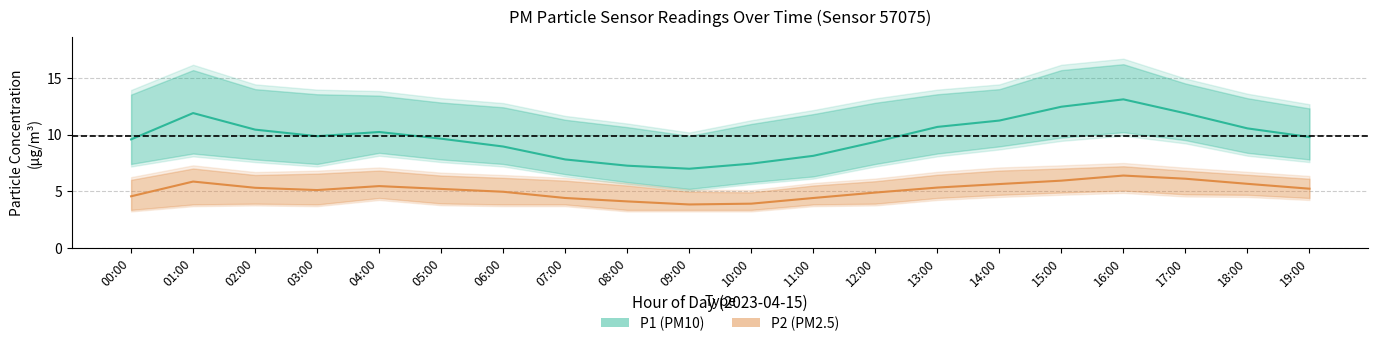

What is the difference between the maximum and minimum values in the P1 series?

6.1